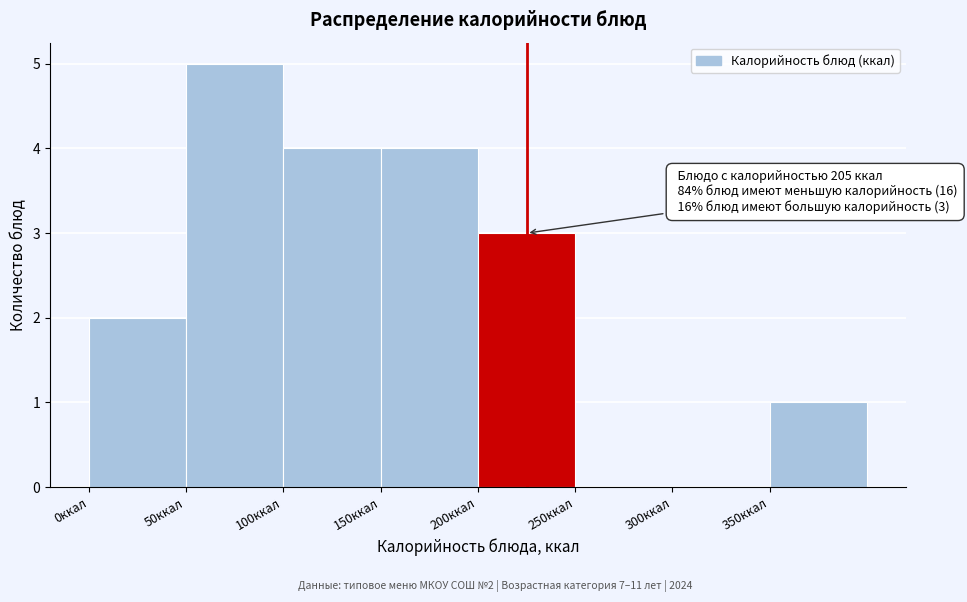

Which range on the x-axis has the tallest bar?

50 to 100